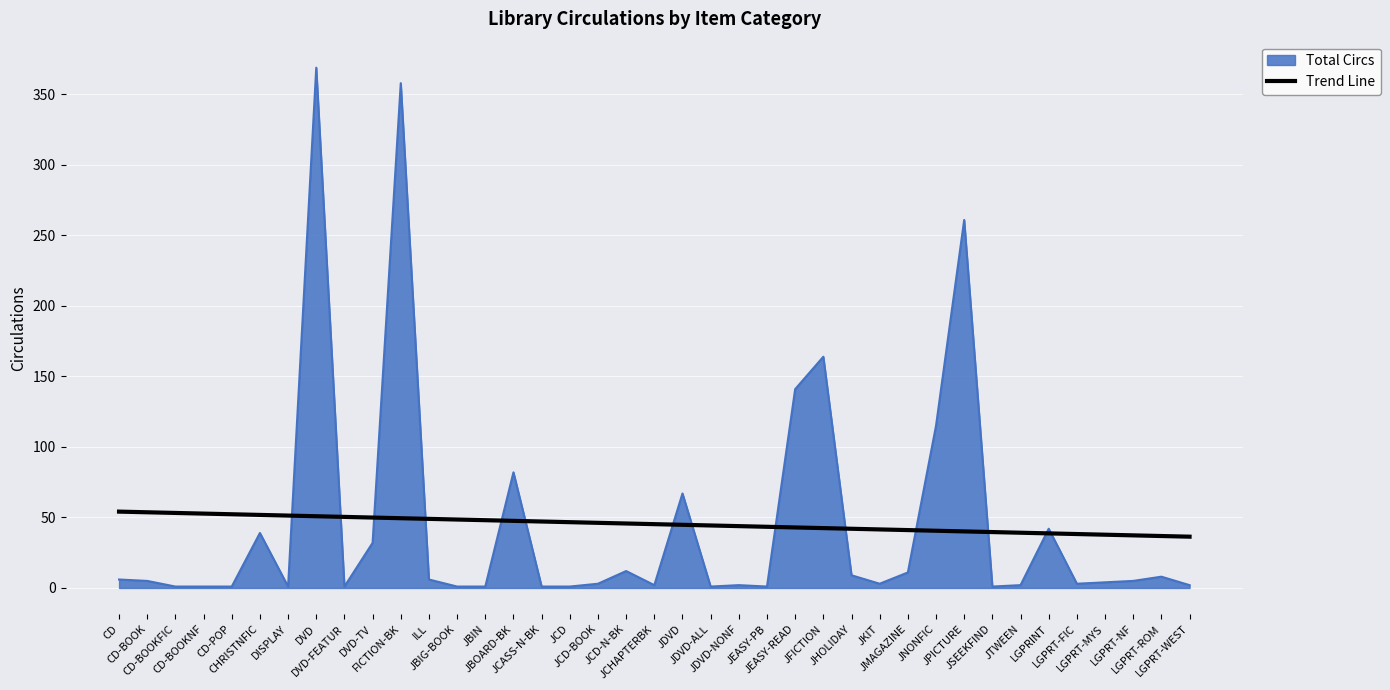

Does the chart display data point markers on the line(s)?

No